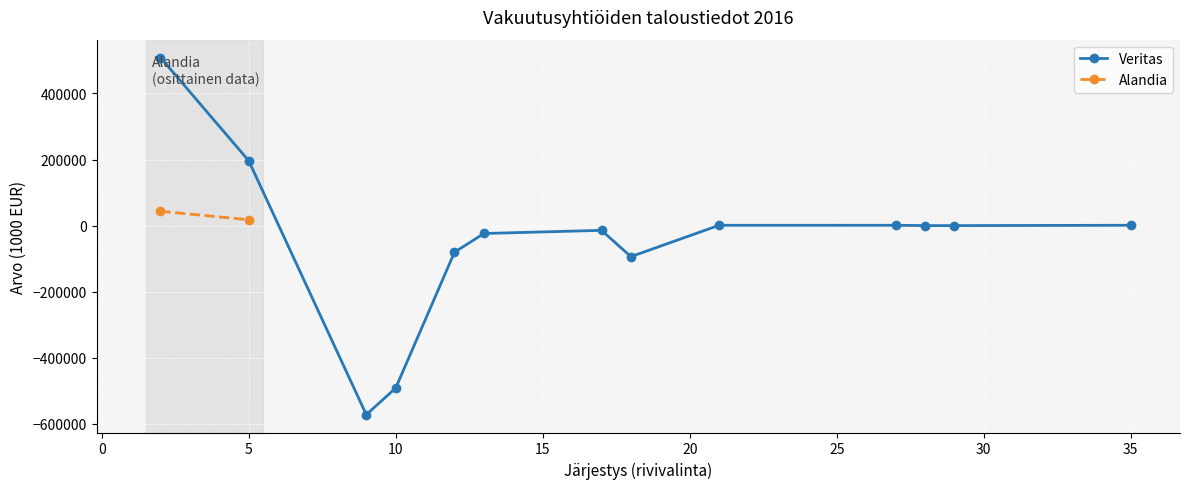

True or false: Veritas has more than 0 points higher than both neighbors.

True